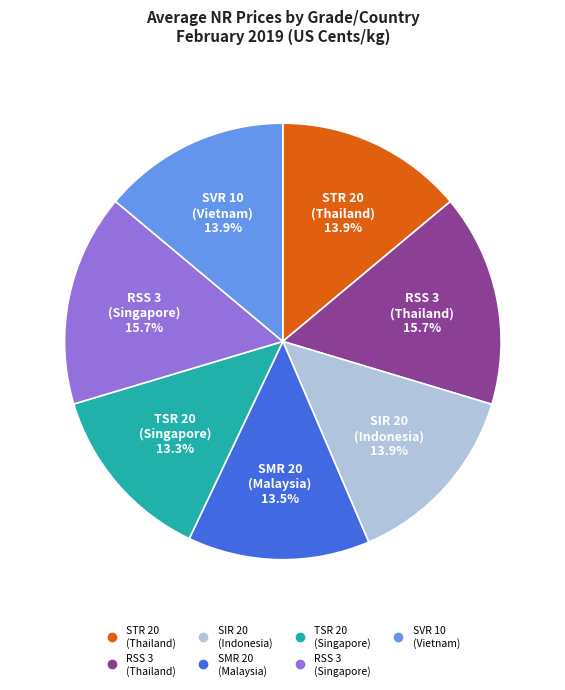

What is the total percentage of TSR 20 (Singapore) and SVR 10 (Vietnam)?

27.2%